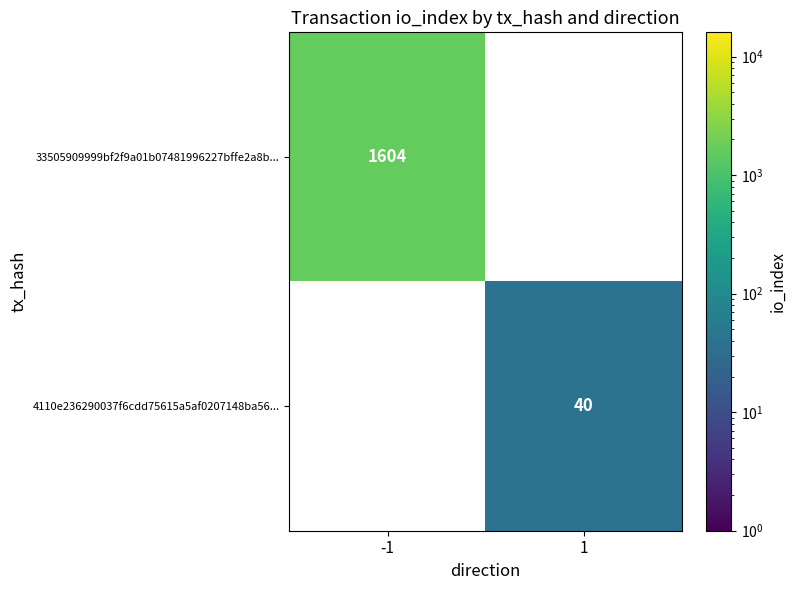

Is it true that 4110e236290037f6cdd75615a5af0207148ba56... equals 16 at 1?

False